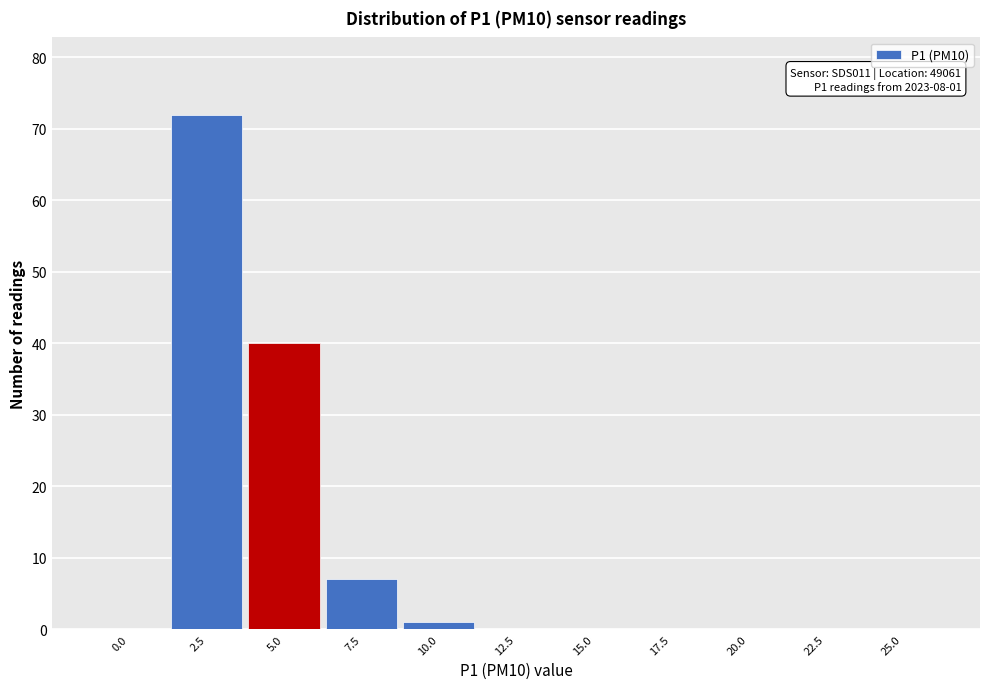

Reading right to left, list all the values displayed in this chart.

25.0=0	22.5=0	20.0=0	17.5=0	15.0=0	12.5=0	10.0=1	7.5=7	5.0=40	2.5=72	0.0=0